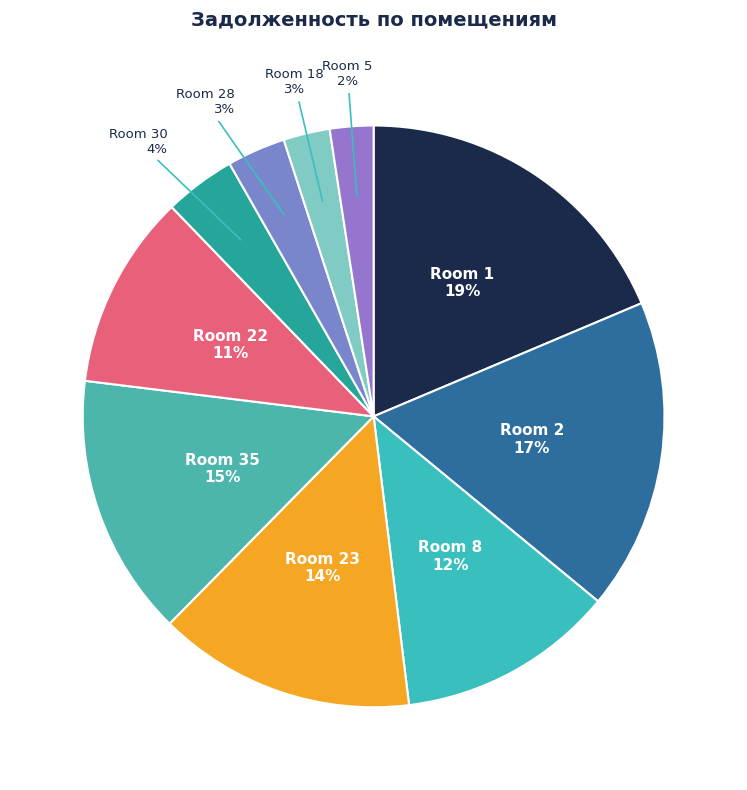

Which category has the biggest portion of the pie?

Room 1